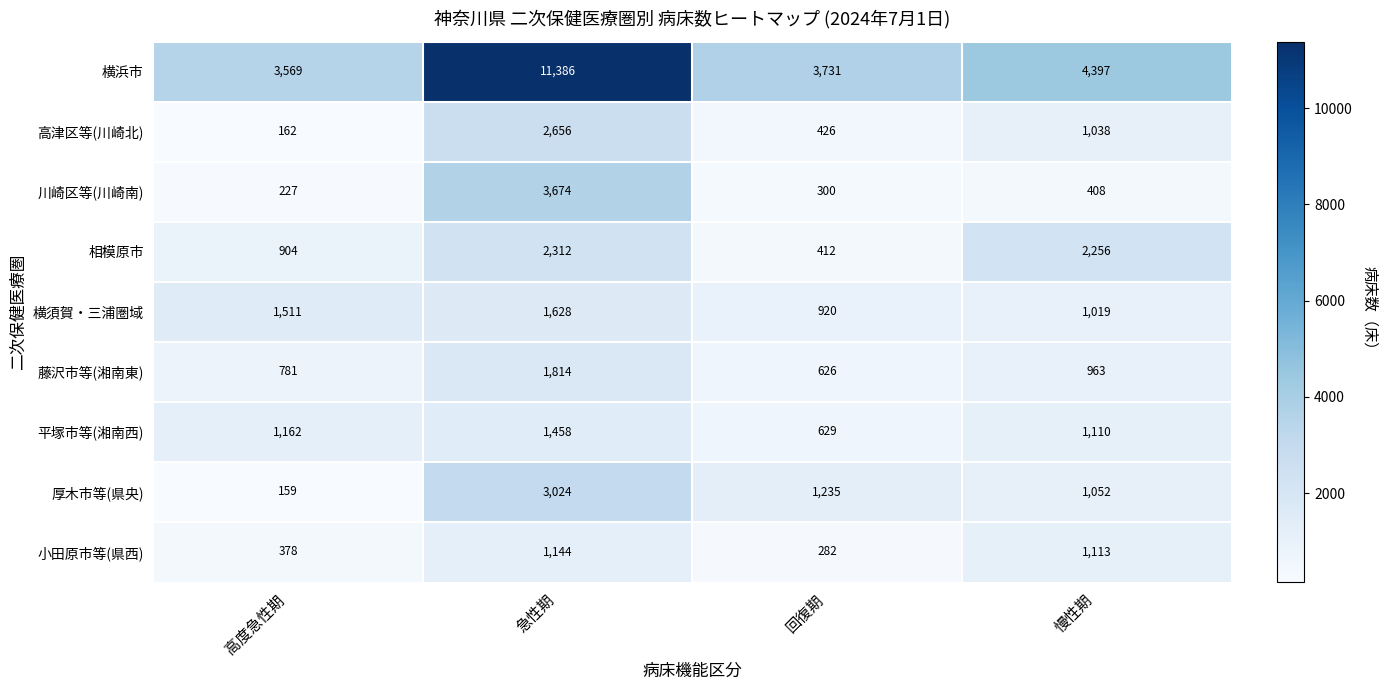

How many values in the 藤沢市等(湘南東) series are below 963?

2